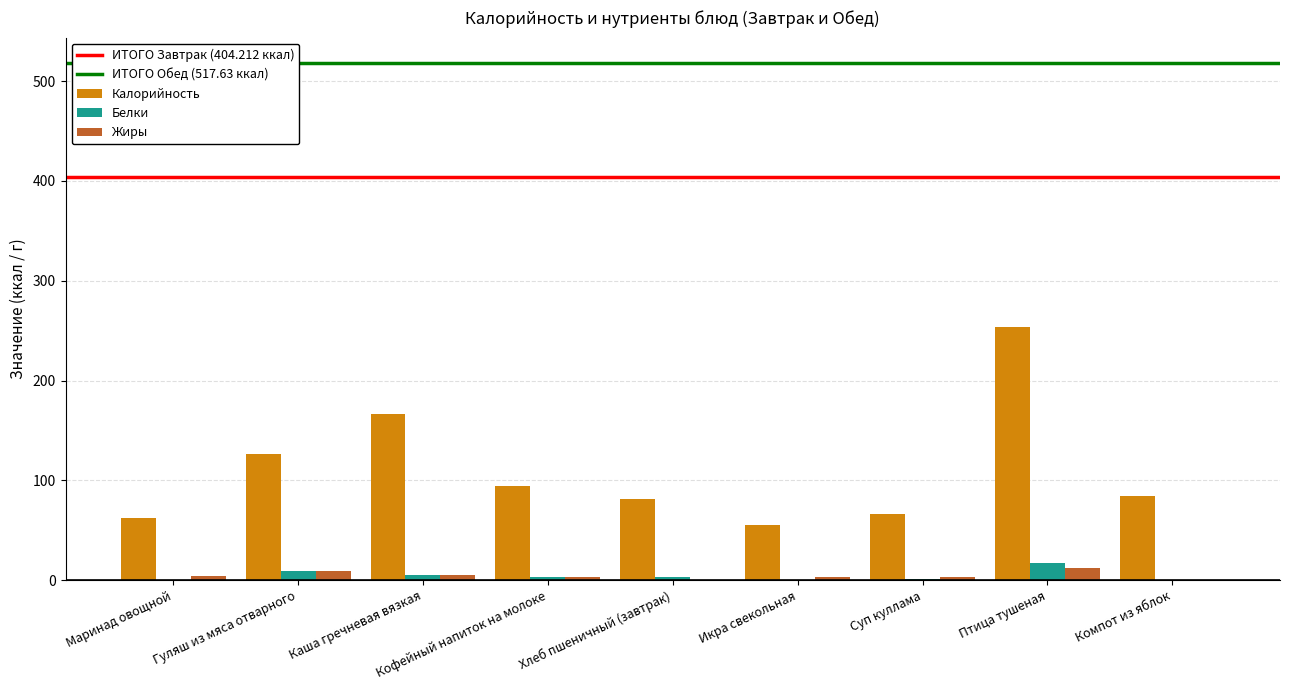

The value of Калорийность at Икра свекольная is 12.0. True or false?

False